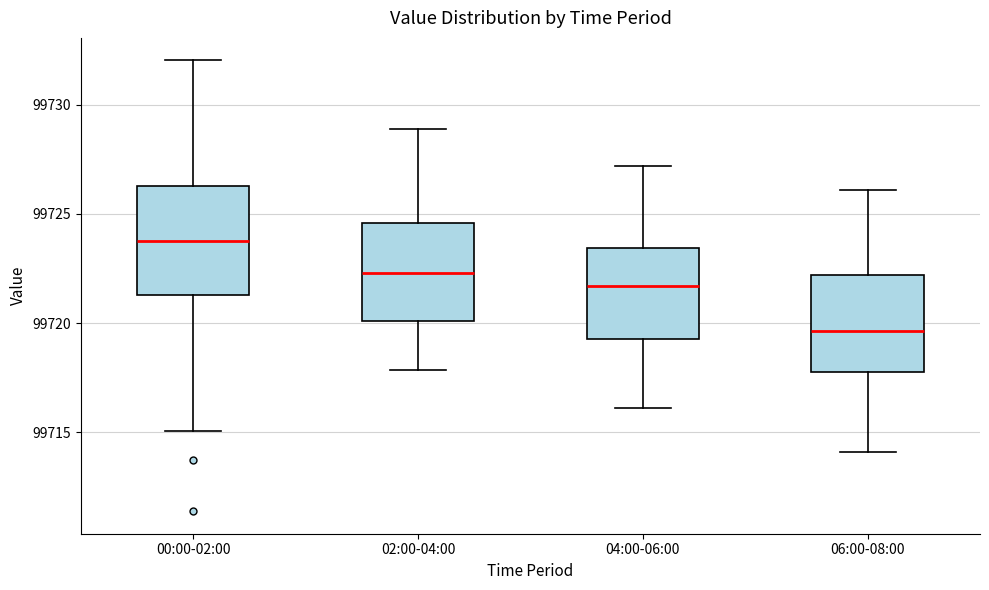

Which box's median line is the highest?

00:00-02:00